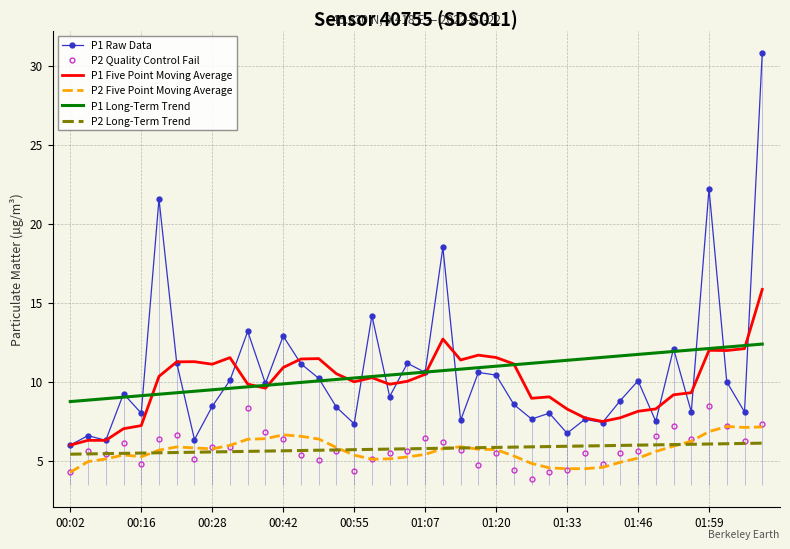

What is the minimum value for P1 Raw Data?

6.0